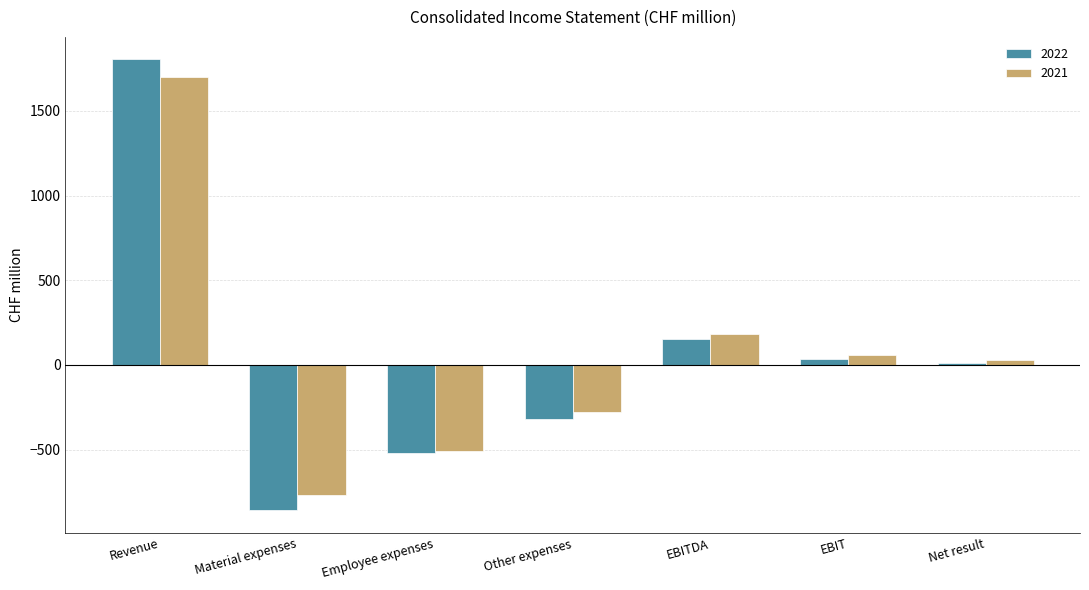

What is the label of the 5th bar from the left?

EBITDA